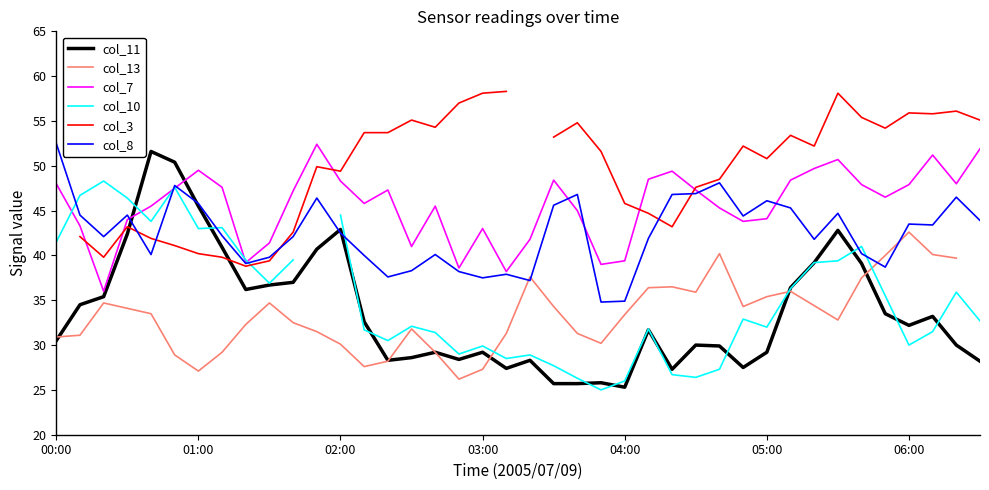

The col_8 series shows 37.9 at 19. True or false?

True